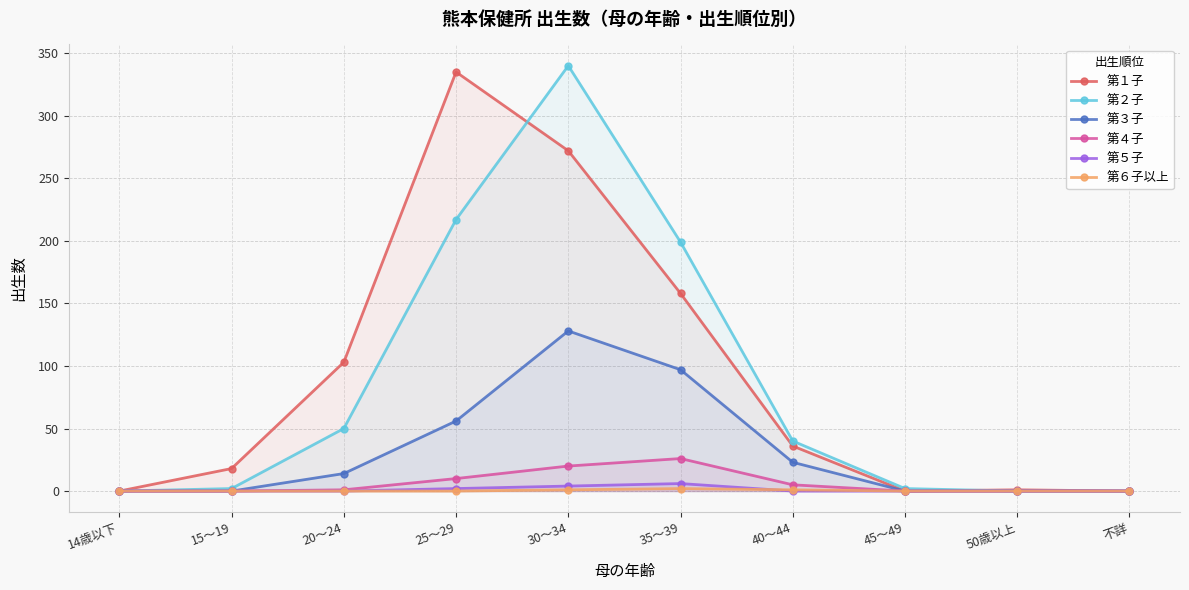

What is the difference between the maximum and second lowest values in the 第１子 series?

335